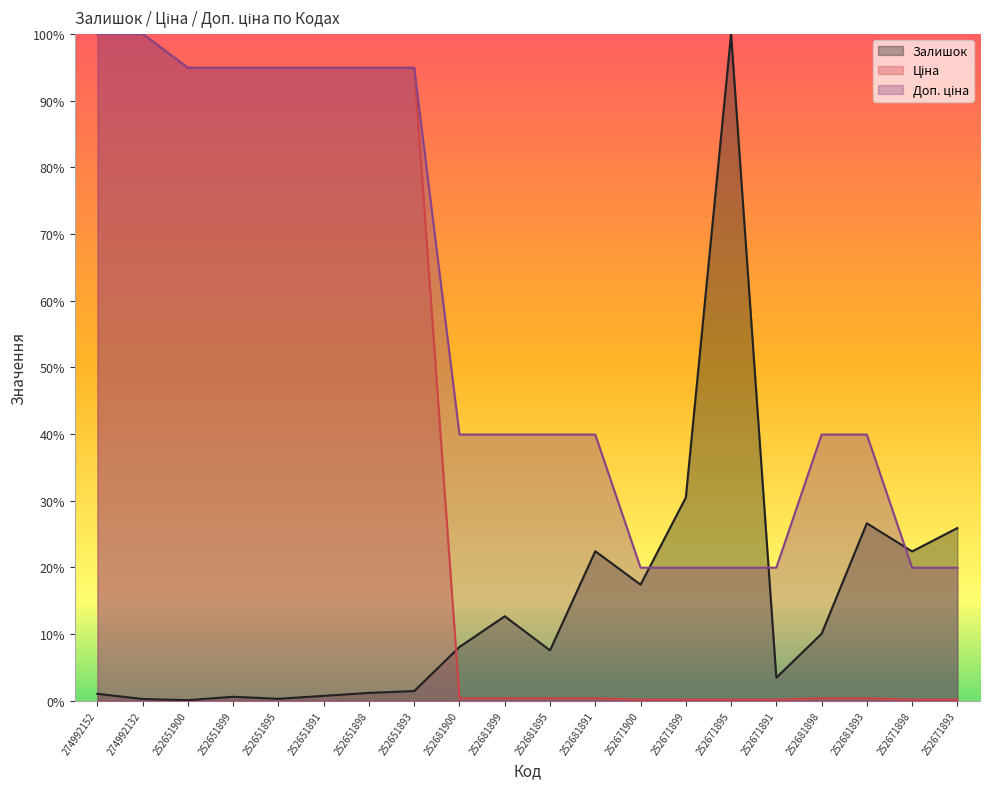

Which series ends up on top after the final intersection of Ціна and Залишок?

Залишок